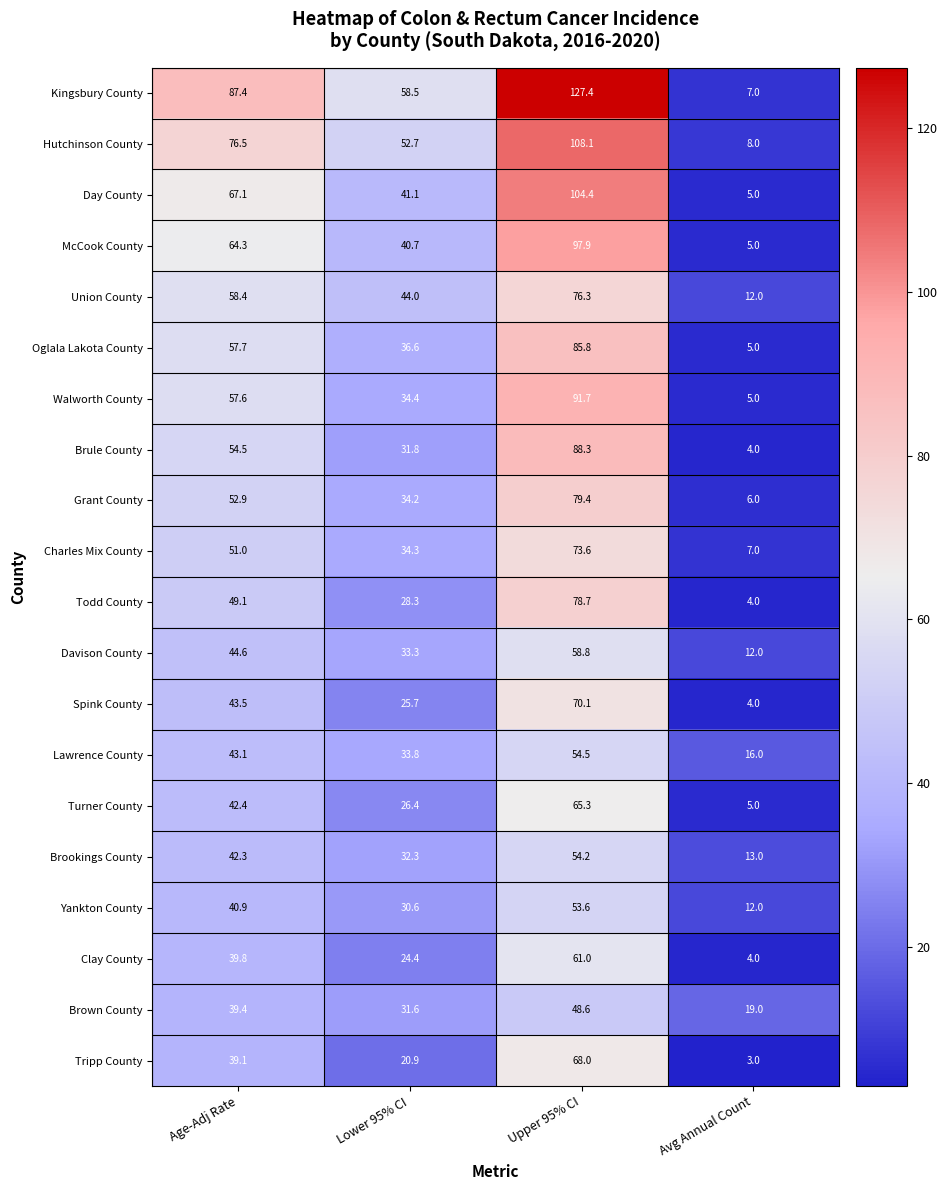

What is the highest value of the Tripp County series?

68.0